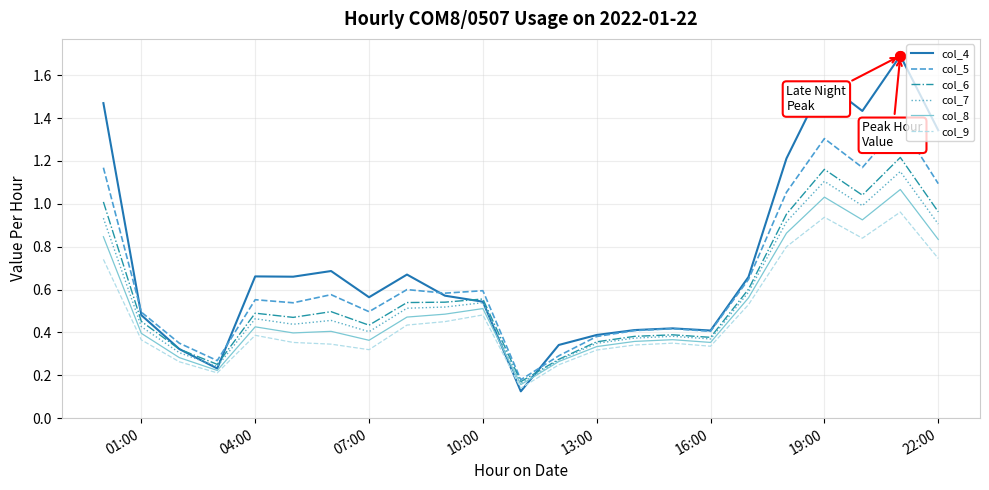

What are all the series names shown in the legend?

col_4, col_5, col_6, col_7, col_8, col_9